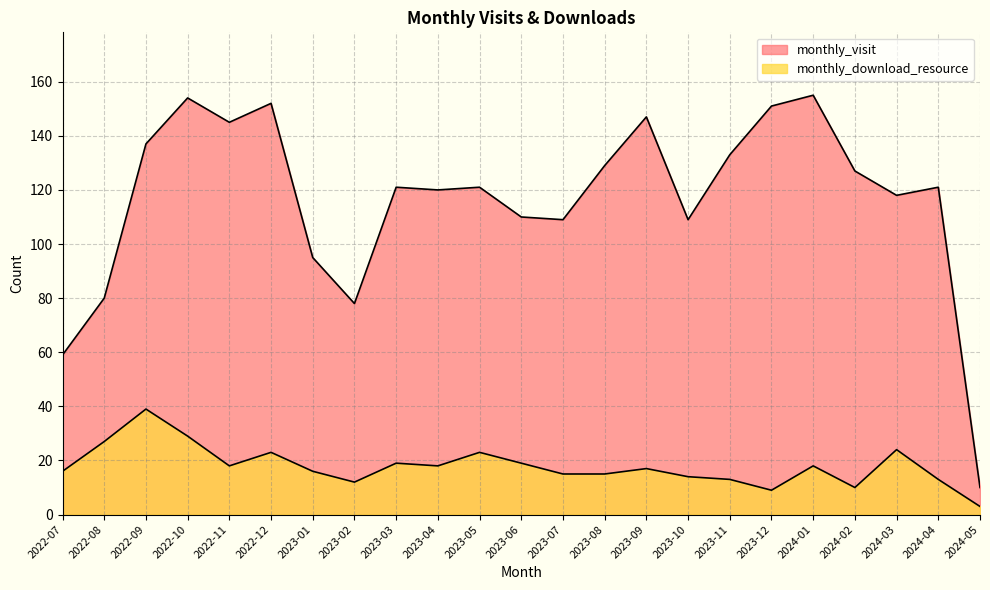

Reading right to left, list all the values displayed in this chart.

monthly_visit: 10	121	118	127	155	151	133	109	147	129	109	110	121	120	121	78	95	152	145	154	137	80	59
monthly_download_resource: 3	13	24	10	18	9	13	14	17	15	15	19	23	18	19	12	16	23	18	29	39	27	16